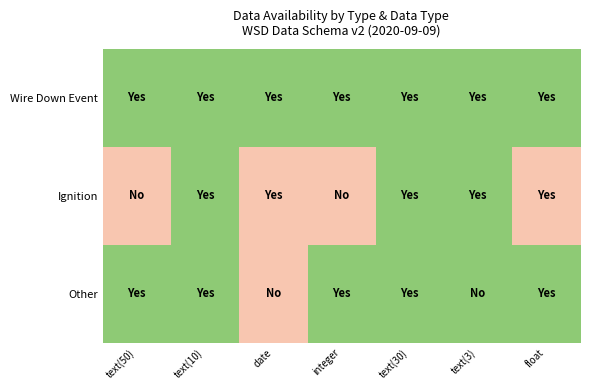

What is the spread (max minus min) of values at text(50)?

1